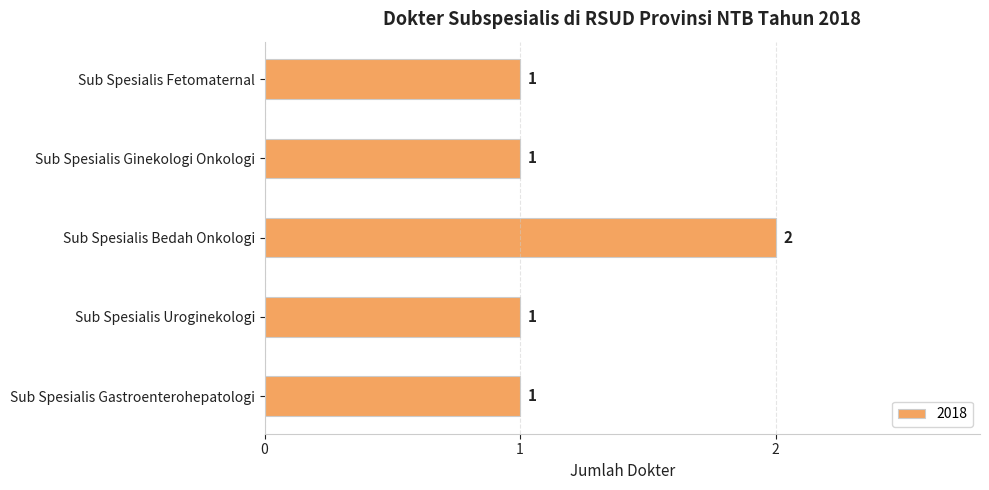

Count the values in the range 1 to 2.

5